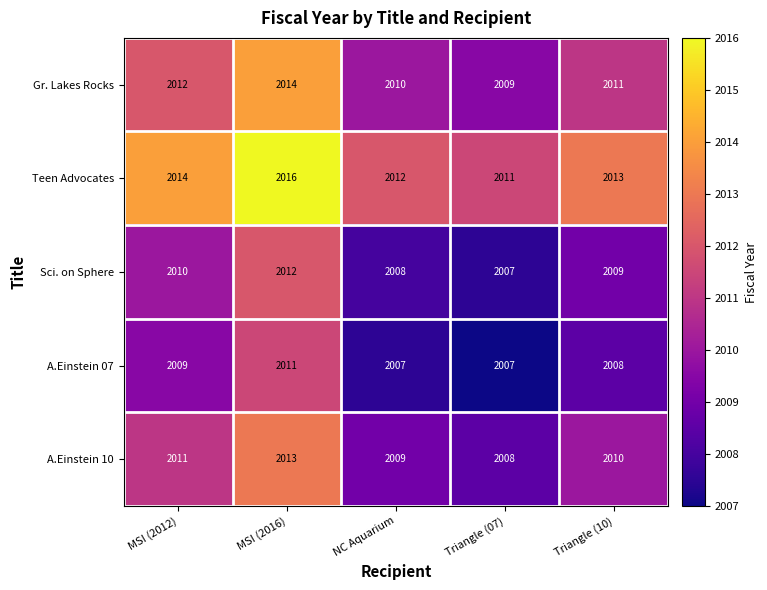

The value of A.Einstein 07 at MSI (2012) is 2009. True or false?

True